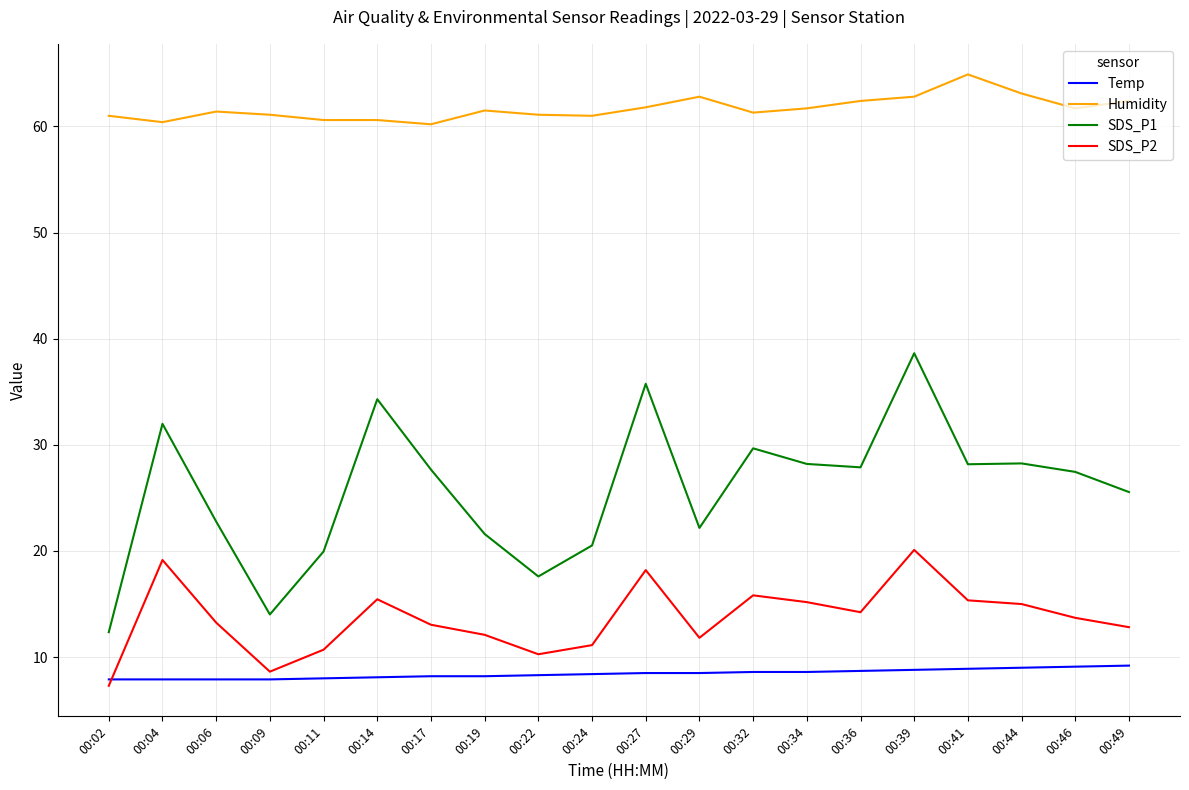

True or false: SDS_P1 and SDS_P2 intersect in this chart.

False